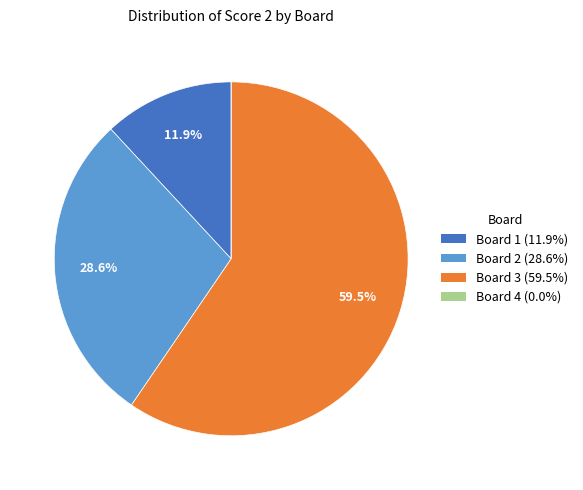

To the nearest percent, what is the combined percentage of Board 2 and Board 3?

88%